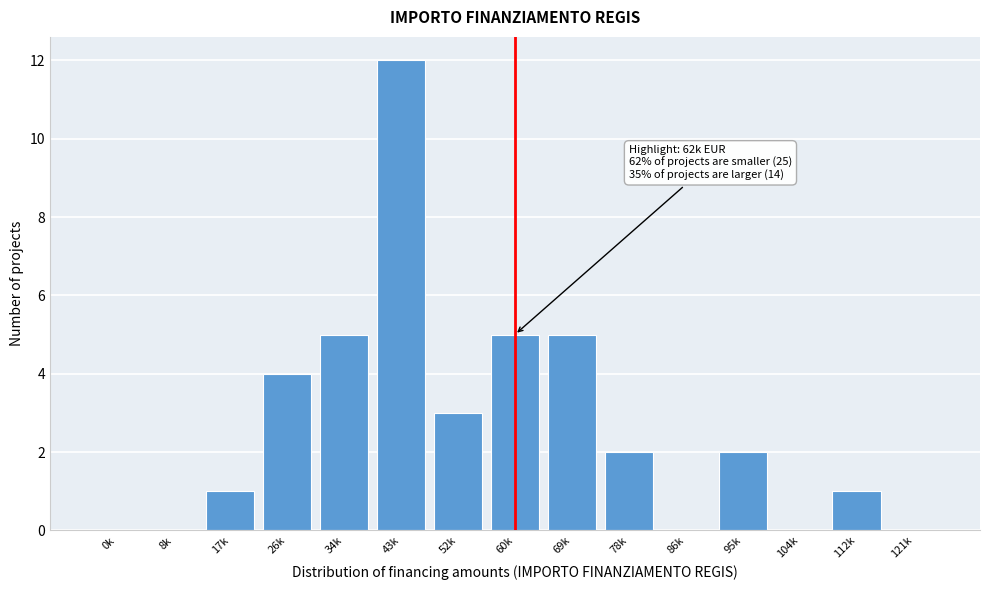

Reading right to left, what are all the values shown in this chart?

121k=0	112k=1	104k=0	95k=2	86k=0	78k=2	69k=5	60k=5	52k=3	43k=12	34k=5	26k=4	17k=1	8k=0	0k=0